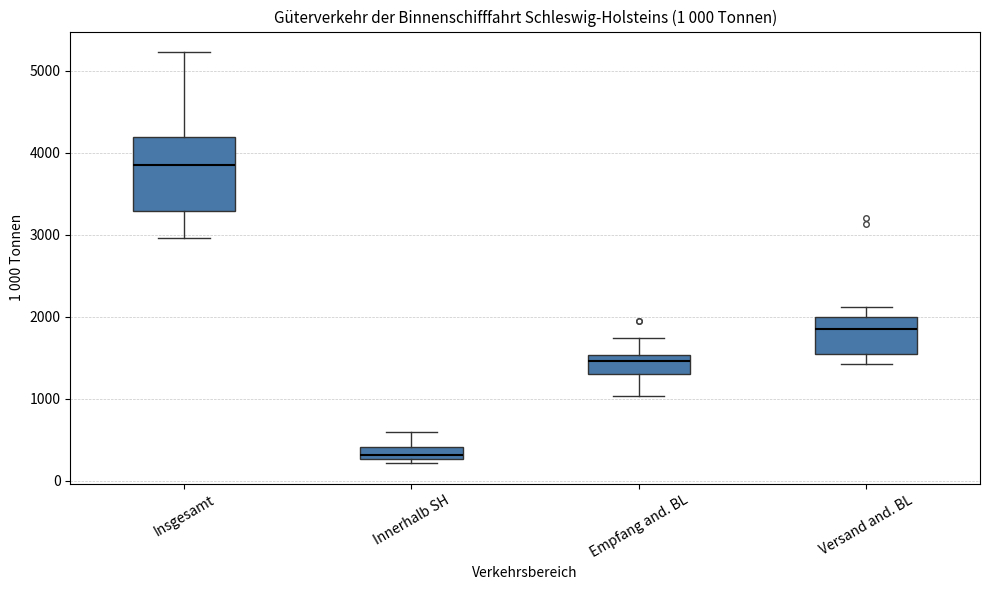

Where is the lower edge of the box for Insgesamt on the y-axis? The values are not printed on the chart, so give them approximately, as read against the axis.

3300